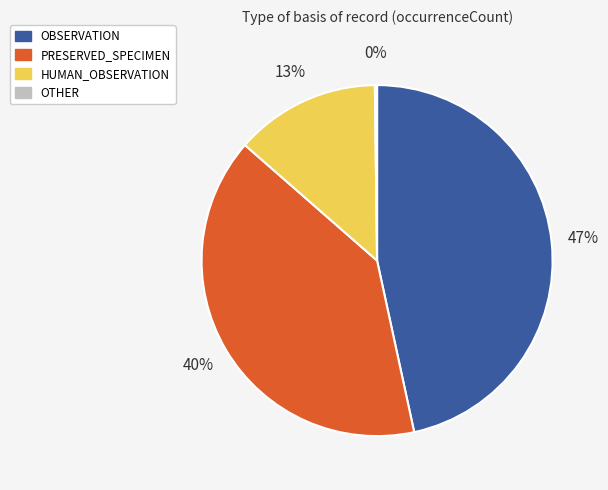

Does any single category account for the majority?

No